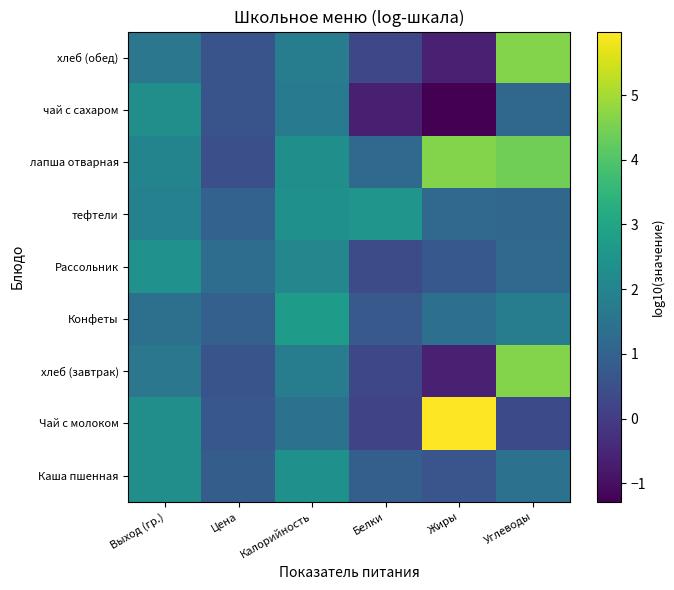

Between Жиры and Белки, which is larger?

Белки